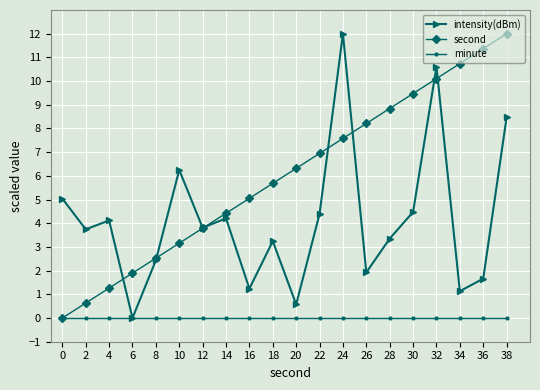

Where does the second series first go above 6?

20